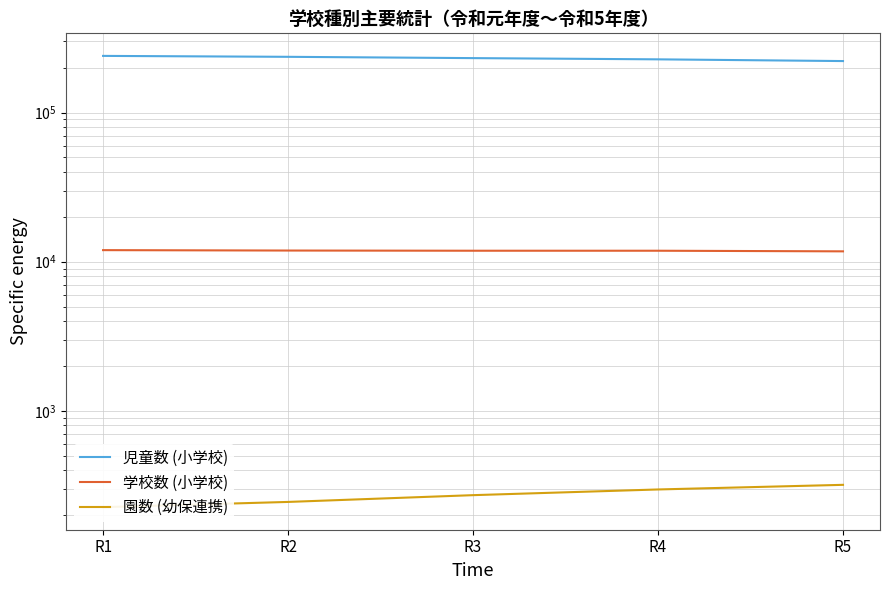

Is it true that 学校数 (小学校) equals 11953 at R1?

True